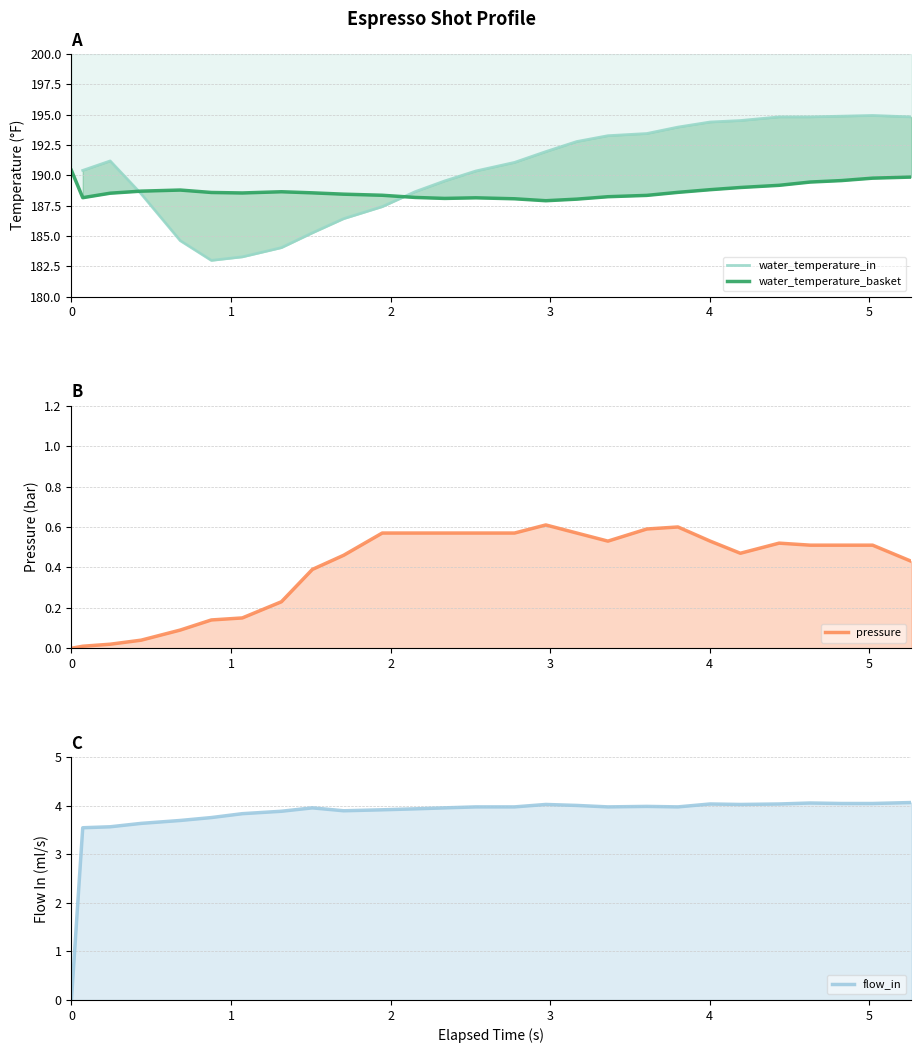

What is the value of the pressure point at the 23rd from the left?

0.5